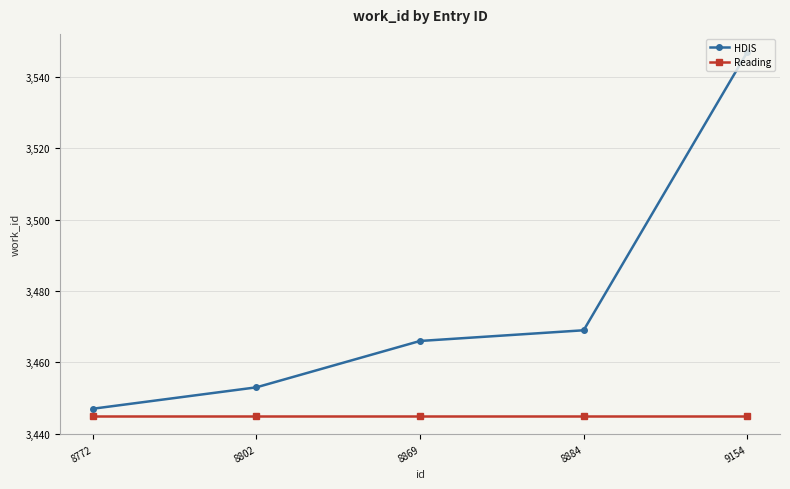

Count the number of data series in this chart.

2